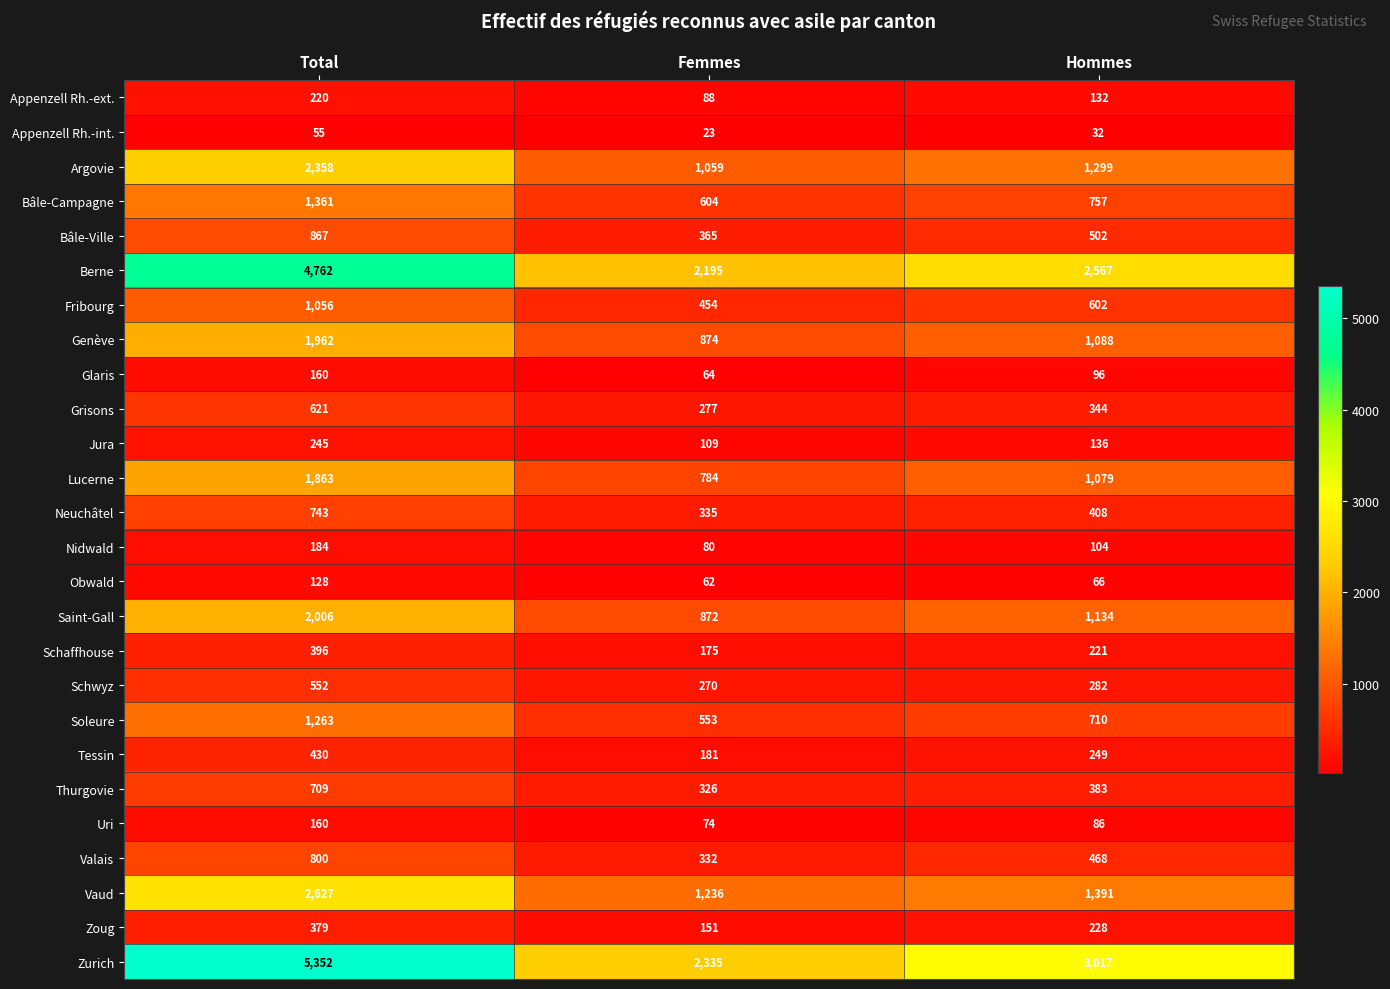

What is the maximum value shown in the chart?

5352